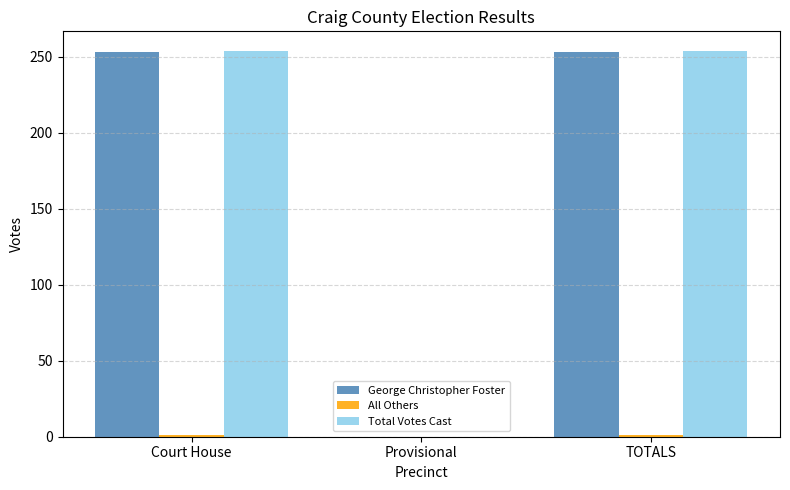

The value of George Christopher Foster at Court House is 253. True or false?

True